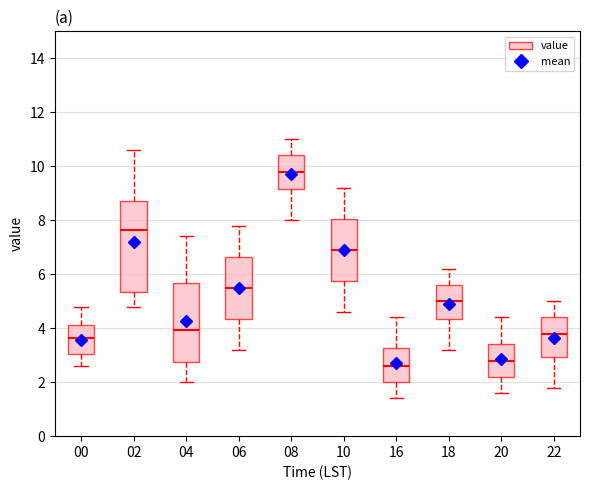

Comparing the boxes themselves (not the whiskers), which one is the tallest?

02